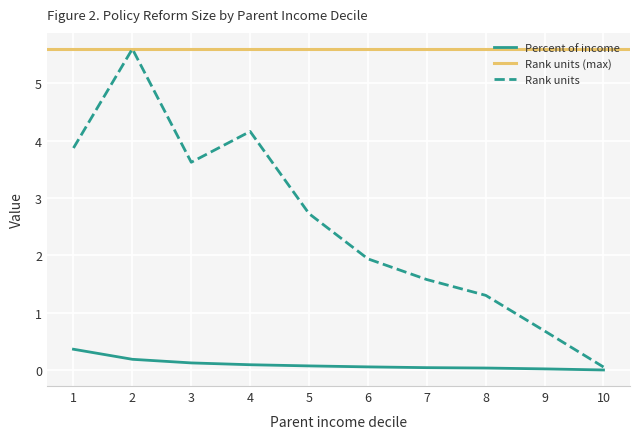

List the labels in order of Rank units value, smallest first.

10, 9, 8, 7, 6, 5, 3, 1, 4, 2